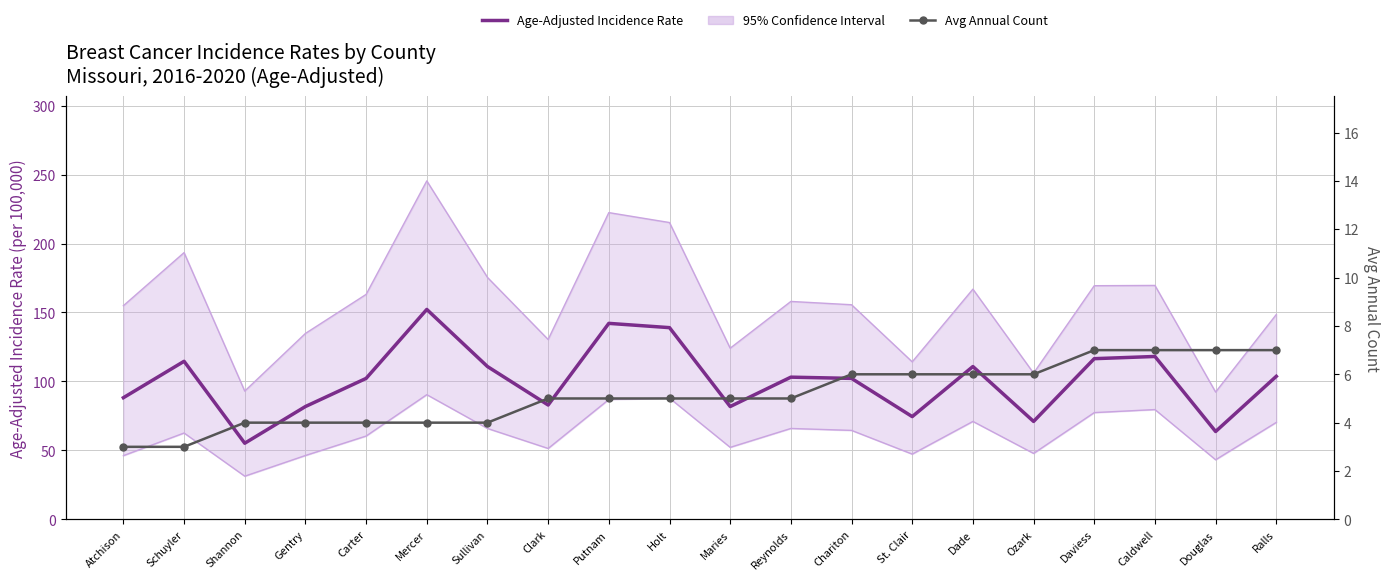

At which category does the chart reach its minimum across all series?

Atchison